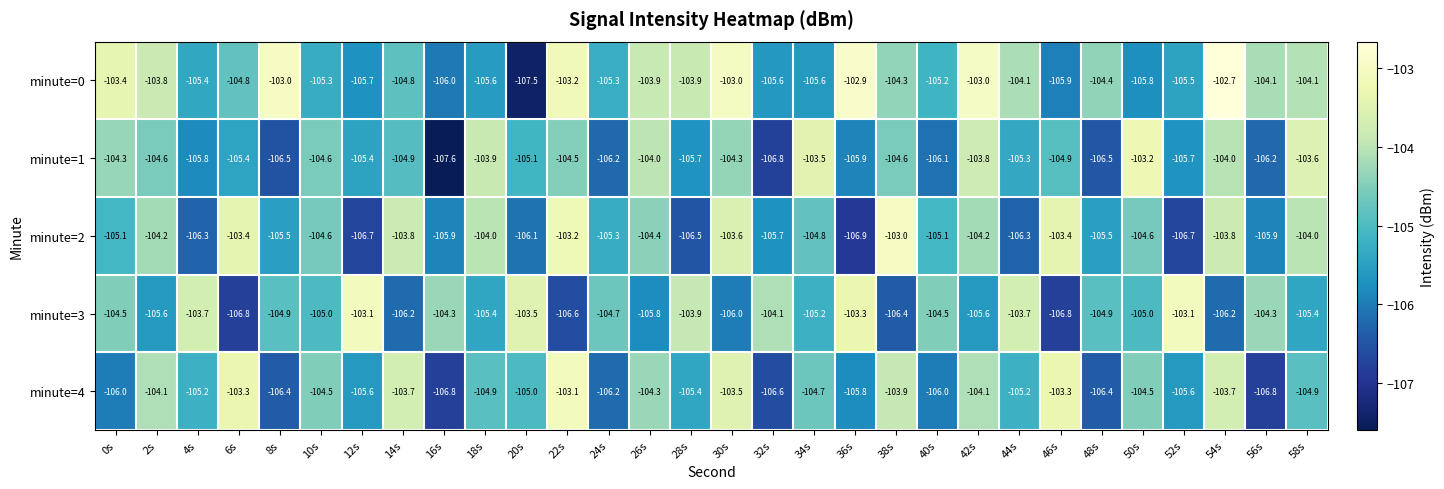

Rank the series at 50s from highest to lowest value.

minute=1, minute=4, minute=2, minute=3, minute=0